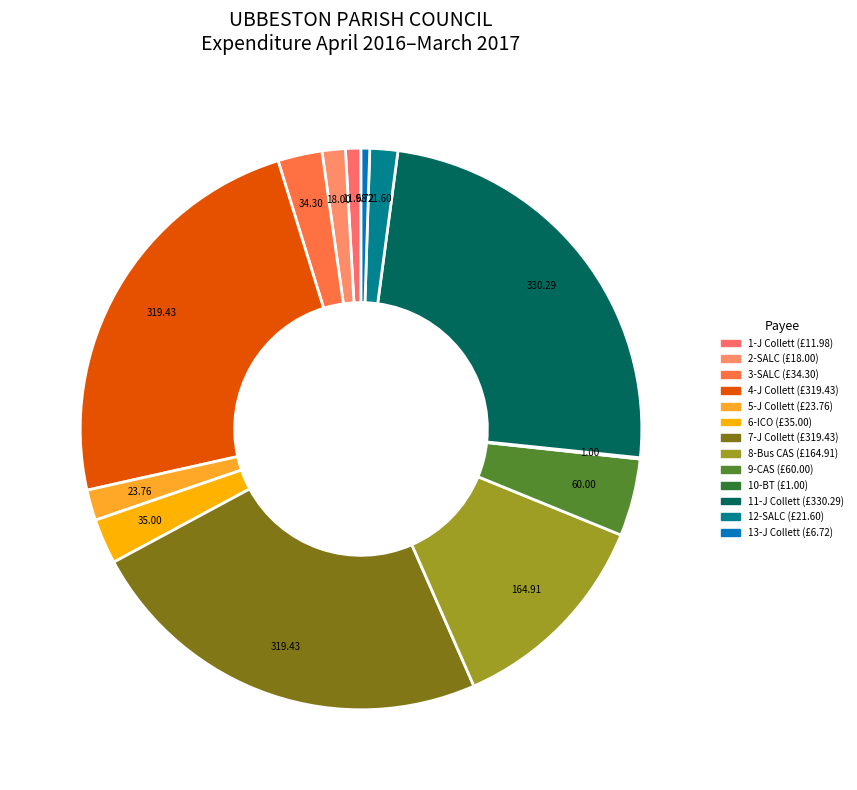

To the nearest percent, what is the difference between the largest and smallest slice percentages?

24%